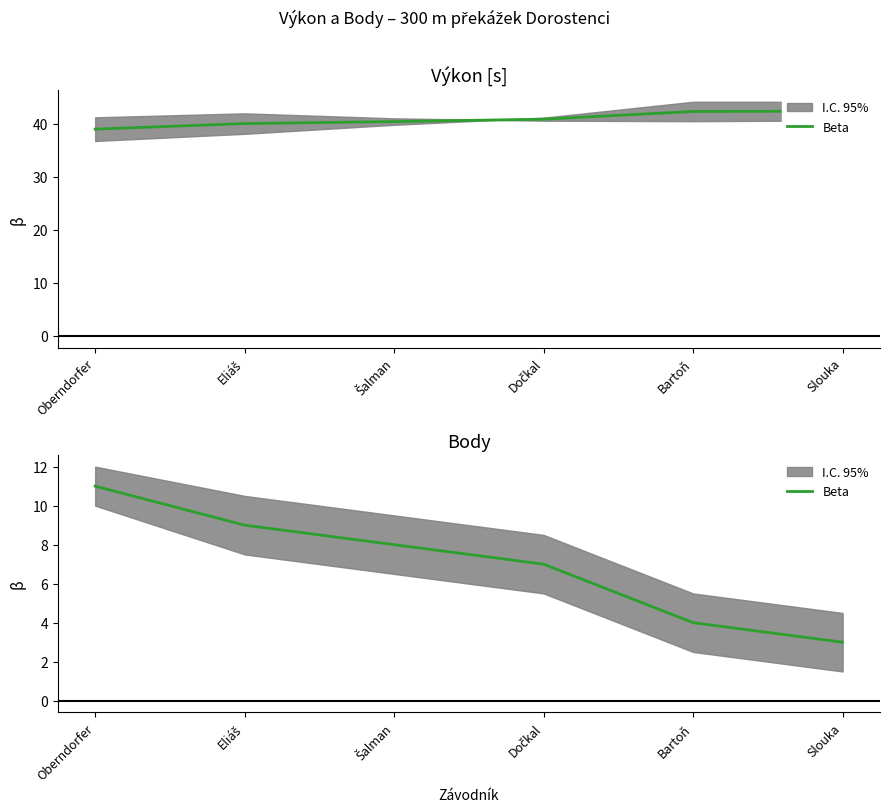

Between Šalman and Slouka, which is larger?

Šalman